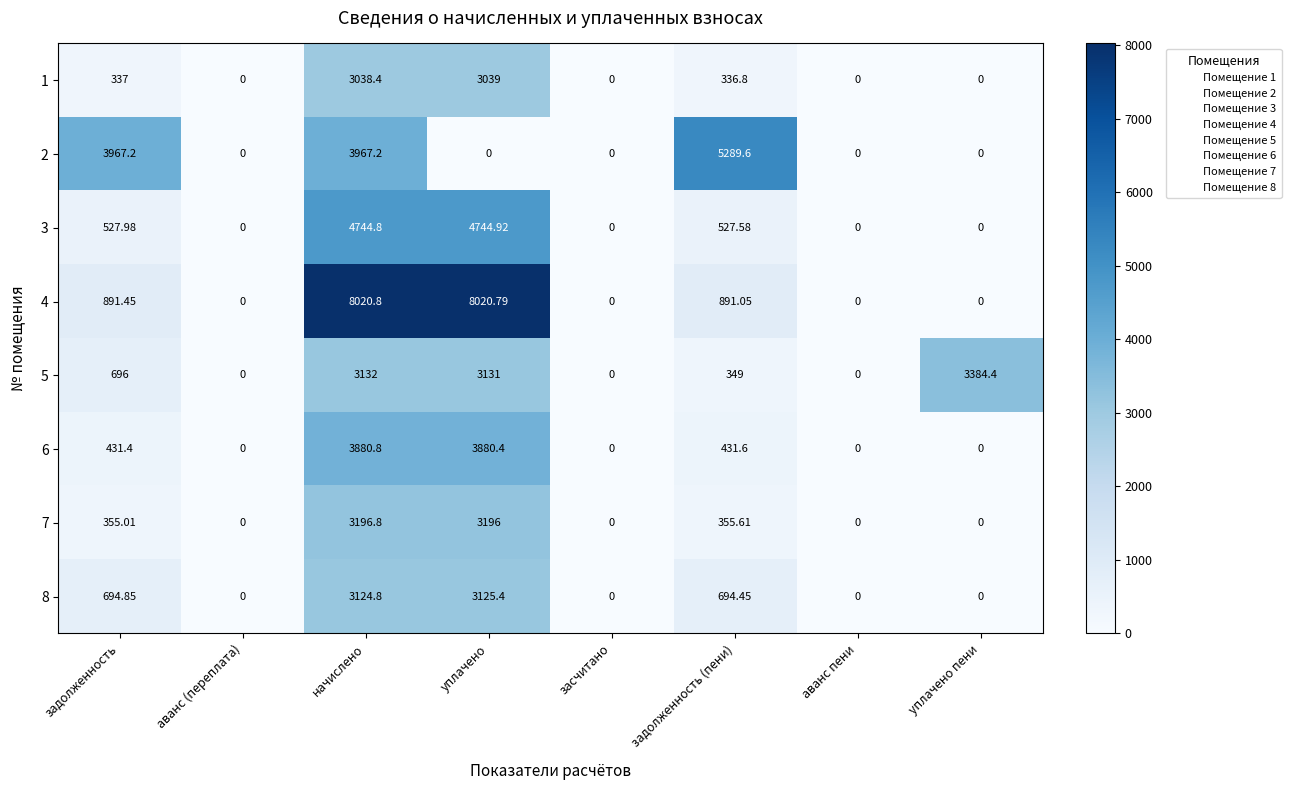

At which category is the sum across all series the highest?

начислено